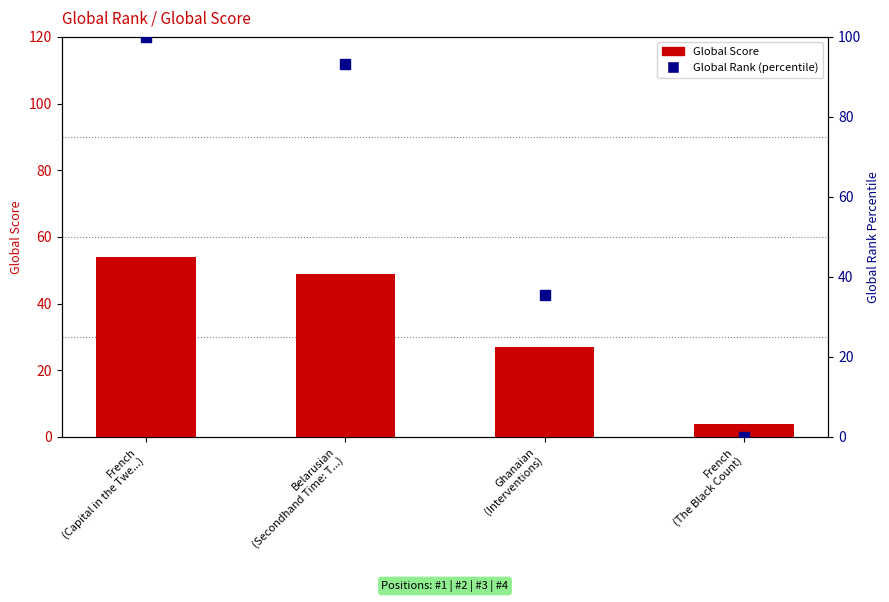

What are all the series names shown in the legend?

Global Score, Global Rank (percentile)